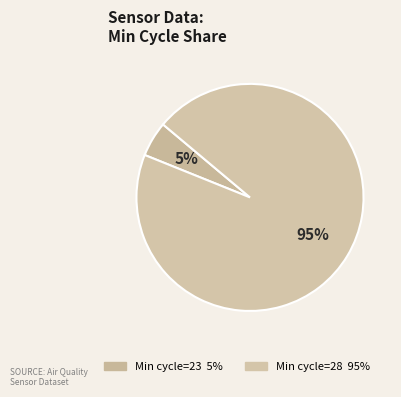

Count the number of slices in the pie.

2